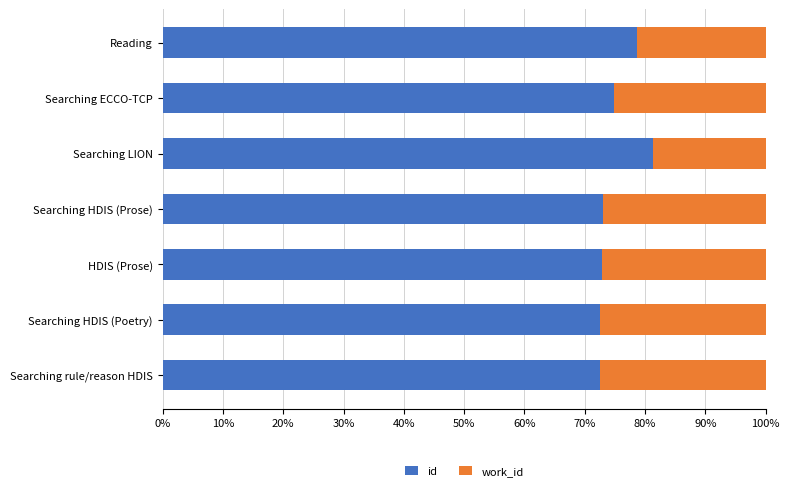

What is the difference between the maximum and second lowest values in the id series?

8.7